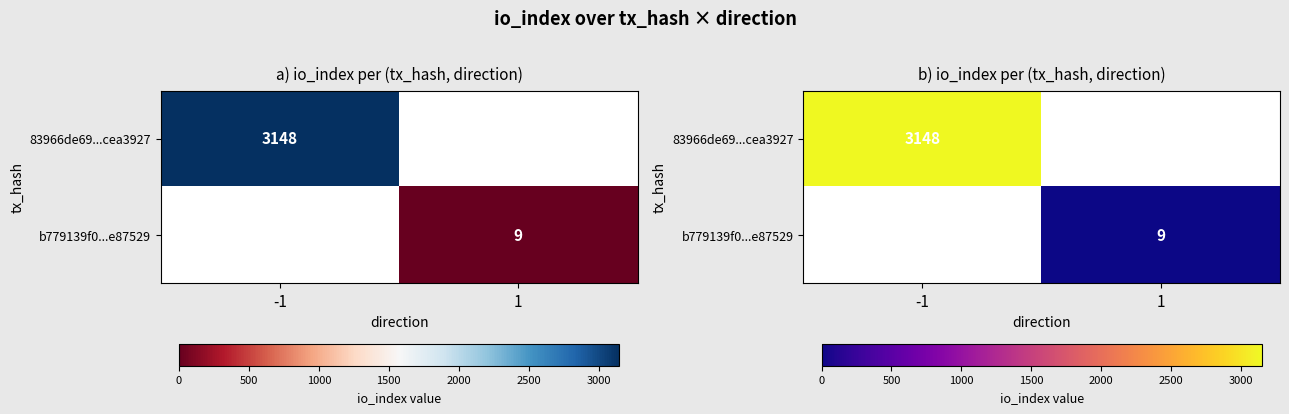

Rank the categories by b779139f0...e87529 value from lowest to highest.

-1, 1